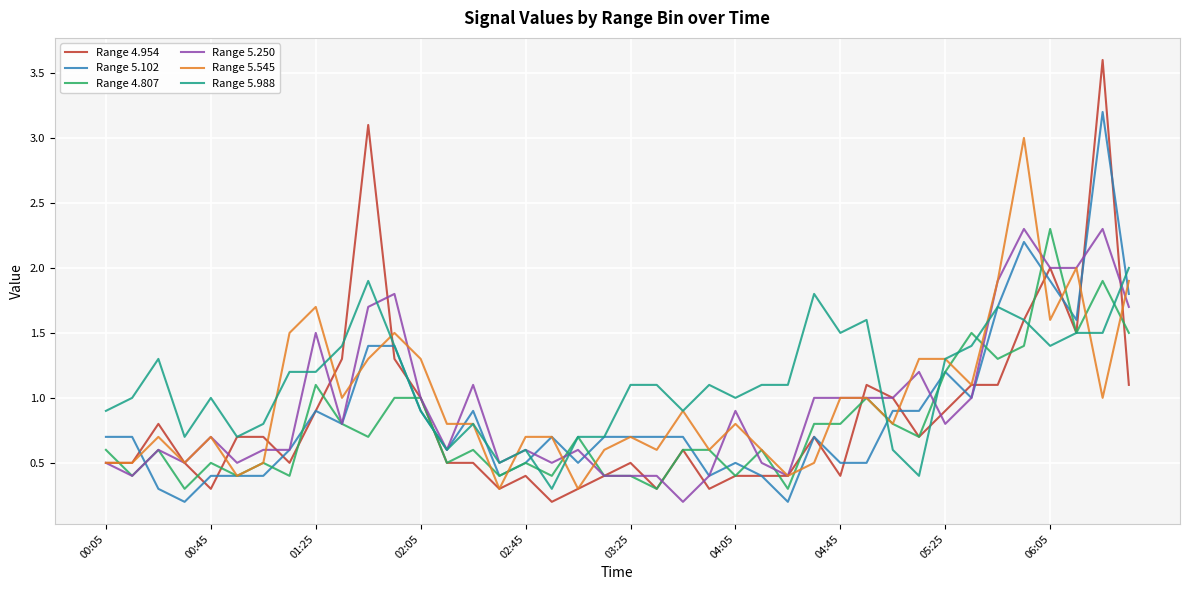

After their last crossing, which series has the higher values: Range 5.102 or Range 4.807?

Range 5.102